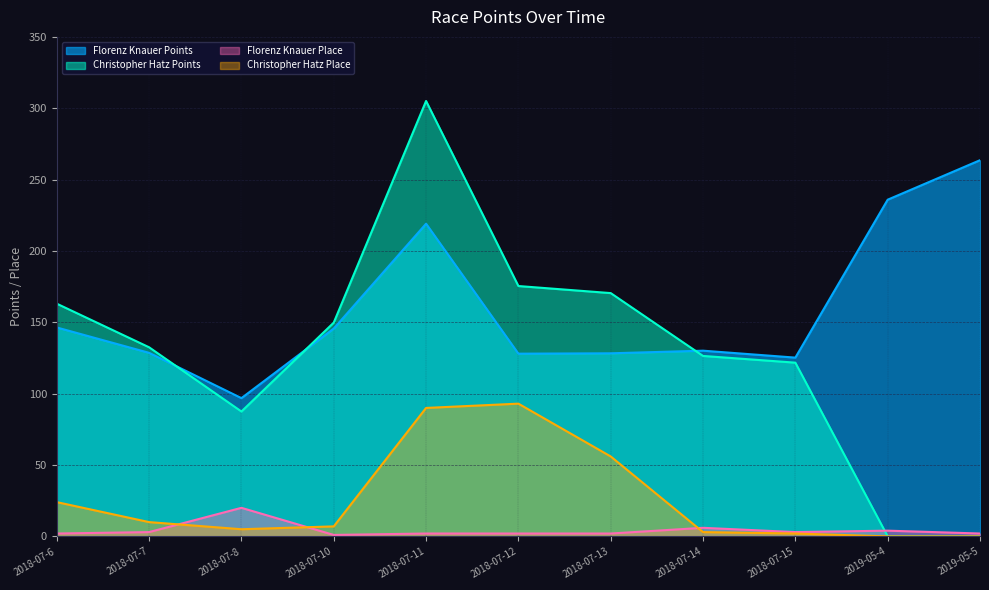

Where is the first local maximum for Florenz Knauer Place?

2018-07-8